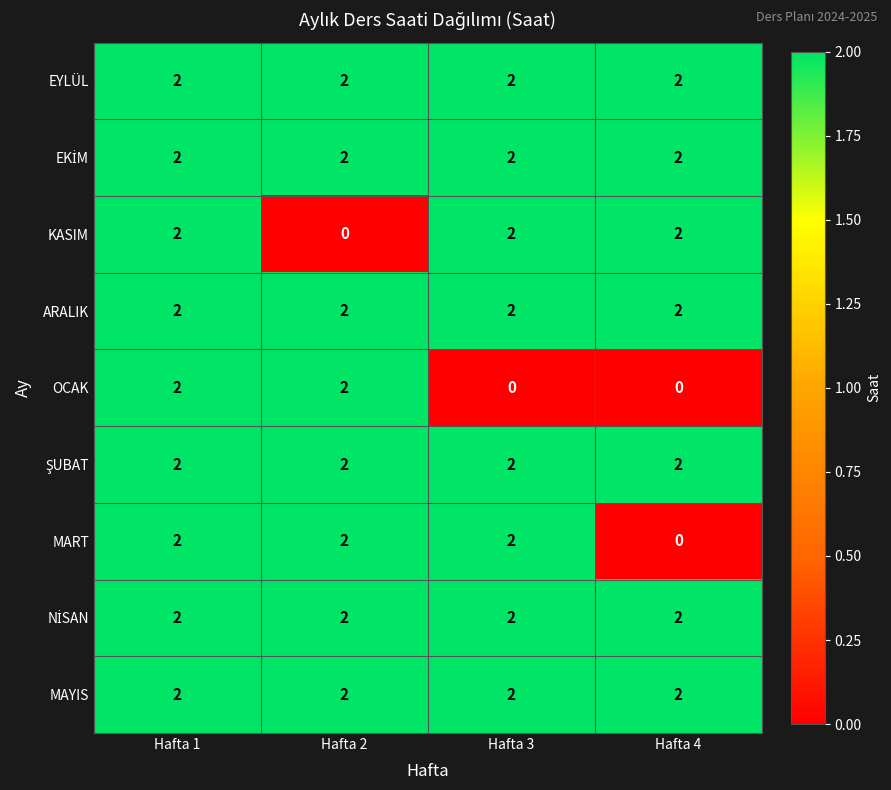

Is it true that MART equals 0 at Hafta 4?

True